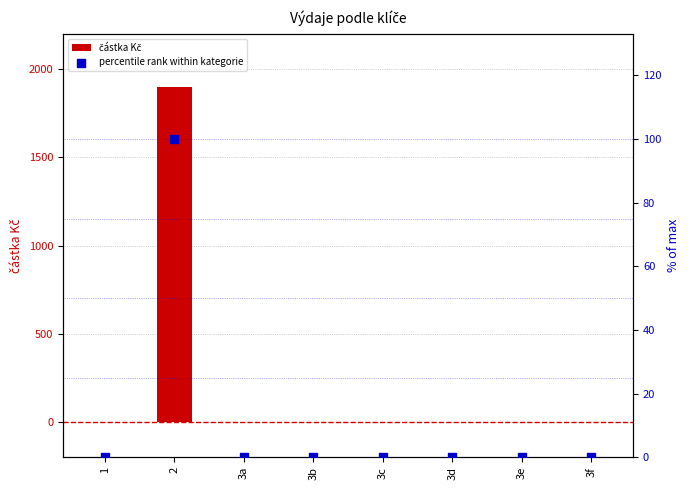

What are all the series names shown in the legend?

částka Kč, percentile rank within kategorie